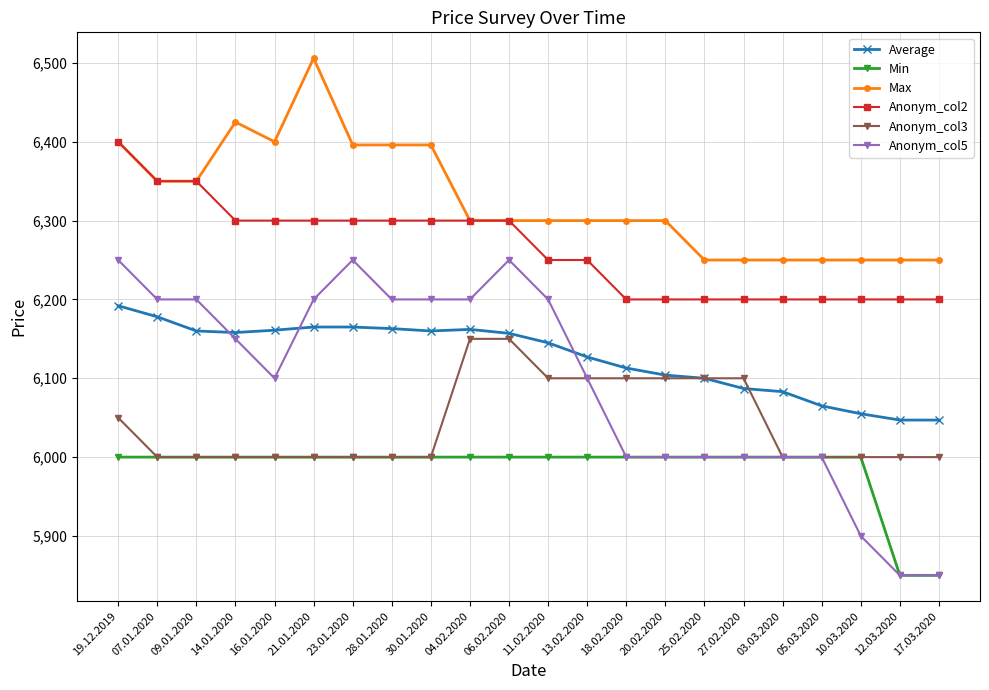

Which series has the widest spread of values?

Anonym_col5